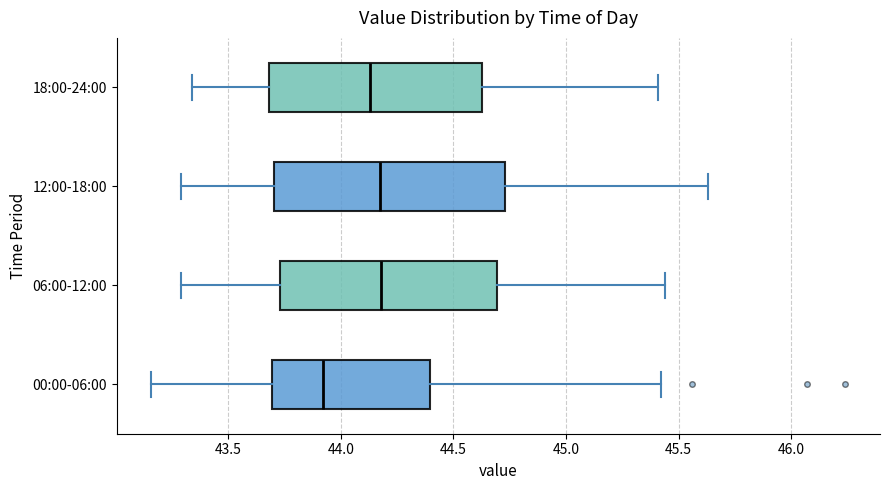

Reading bottom to top, transcribe this box plot: for each box, give where its median line is, the range the box spans, and where its two whiskers end, as read against the x-axis. The values are not printed on the chart, so give them approximately, as read against the axis.

00:00-06:00: median 43.90, box 43.70 to 44.40, whiskers 43.15 to 45.40
06:00-12:00: median 44.20, box 43.75 to 44.70, whiskers 43.30 to 45.45
12:00-18:00: median 44.20, box 43.70 to 44.75, whiskers 43.30 to 45.65
18:00-24:00: median 44.15, box 43.70 to 44.65, whiskers 43.35 to 45.40